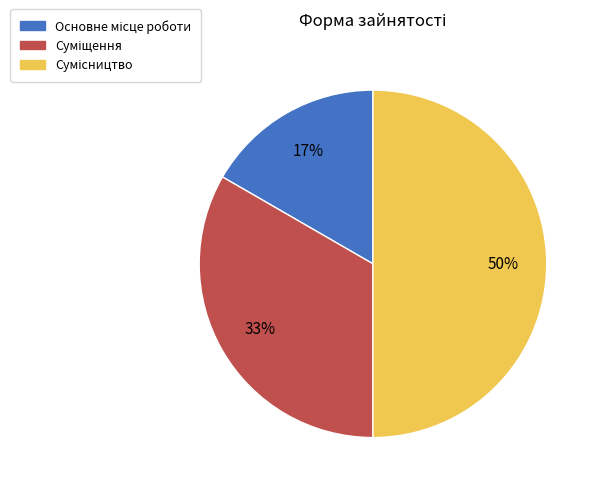

To the nearest percent, what is the difference between the largest and smallest slice percentages?

33%